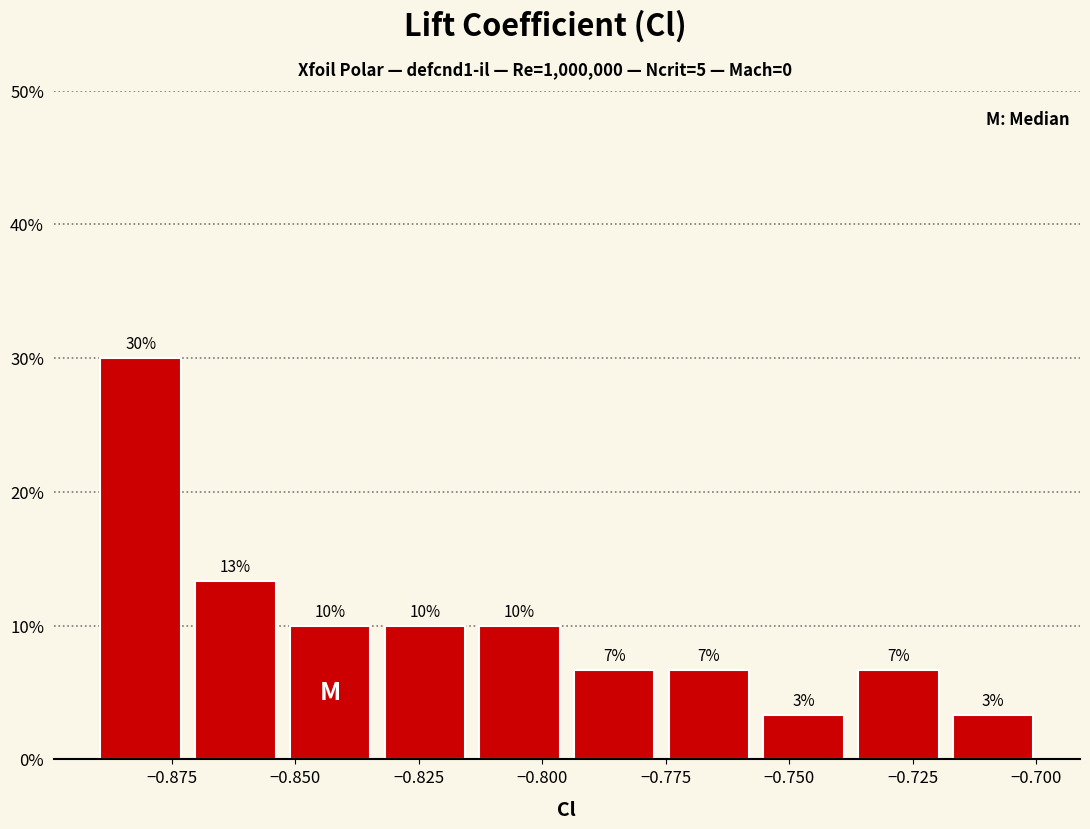

Around what value on the x-axis is the tallest bar? Give the approximate position of its centre, as read against the axis.

-0.880